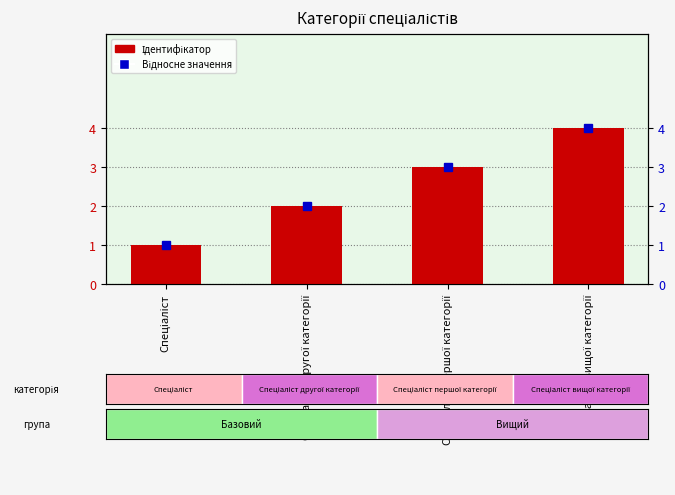

How many Відносне значення values are between 2 and 4?

3